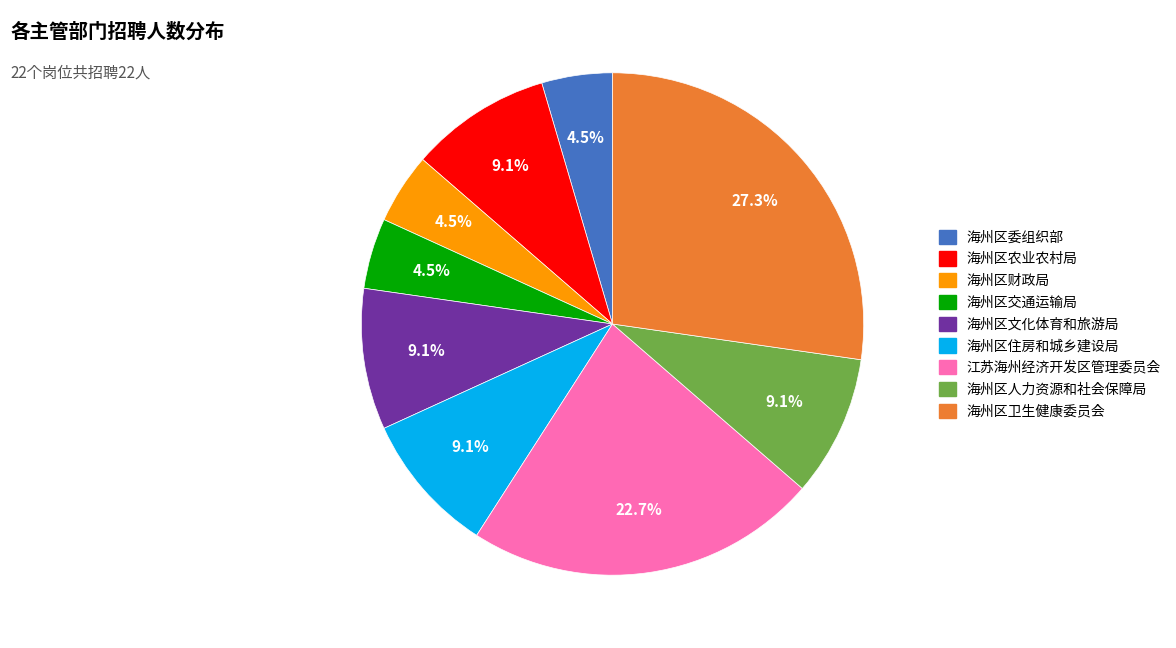

To the nearest percent, what is the combined percentage of 海州区人力资源和社会保障局 and 海州区财政局?

14%